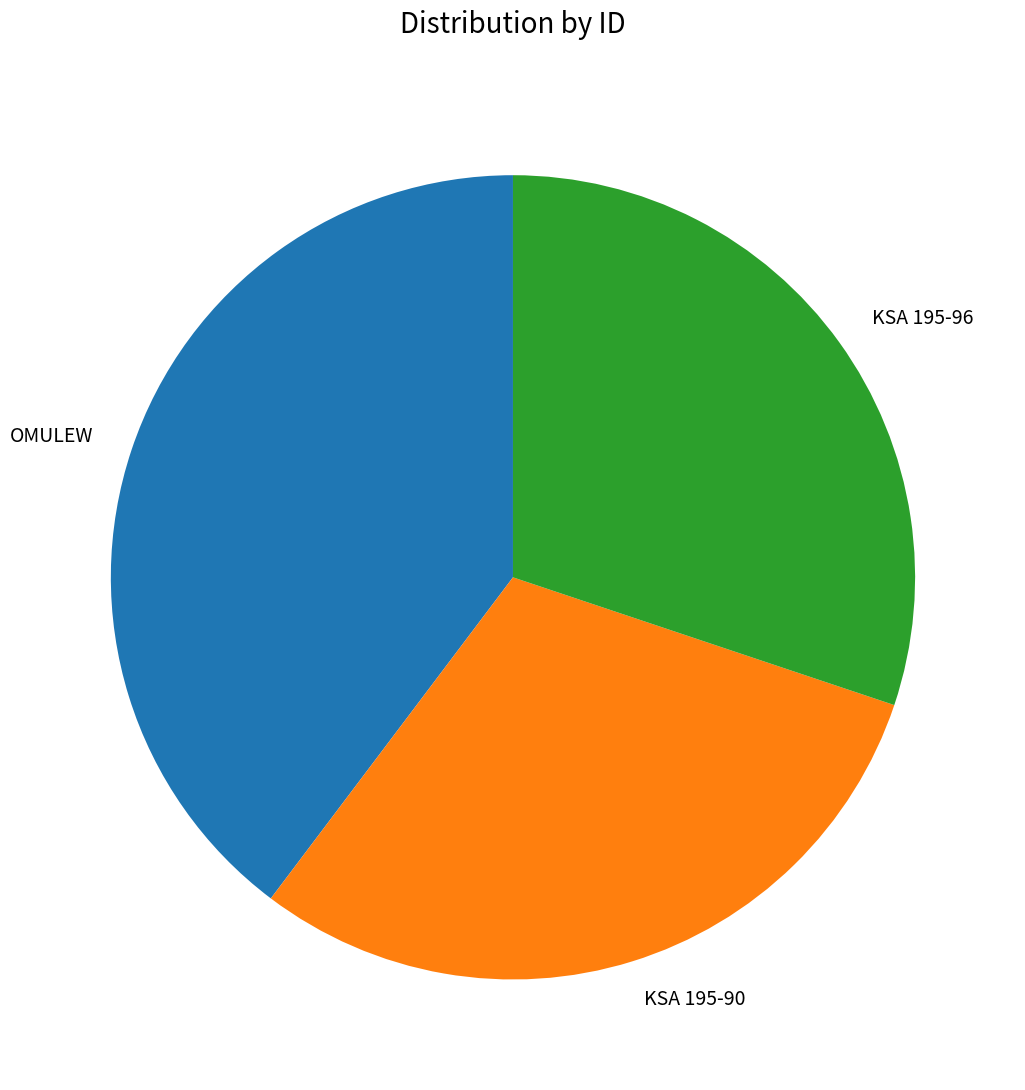

Combined, do KSA 195-90 and OMULEW account for over 50%?

Yes